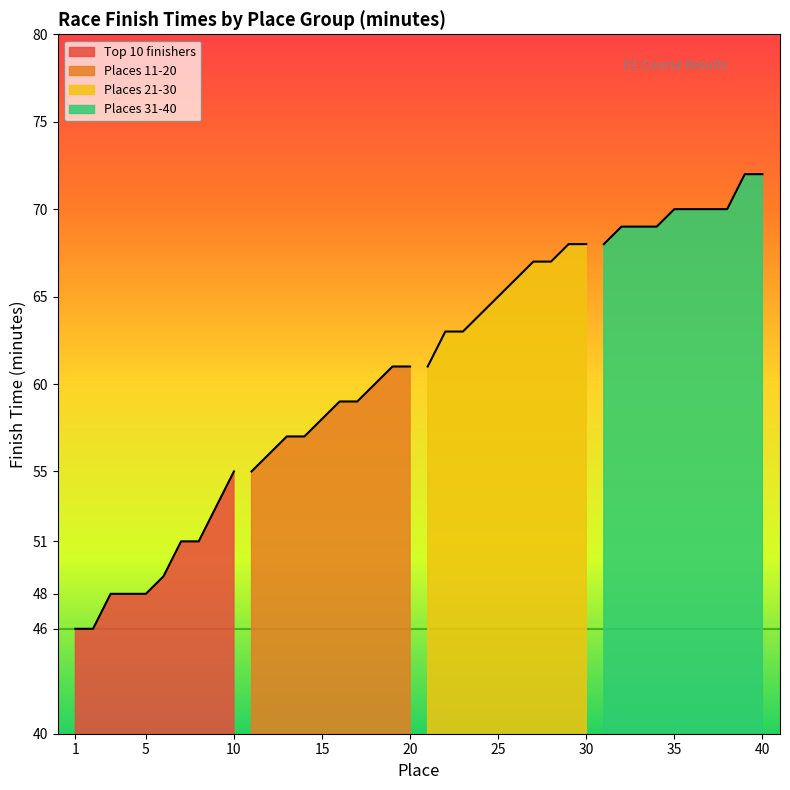

Which series changed the most between 5 and 8?

Top 10 finishers